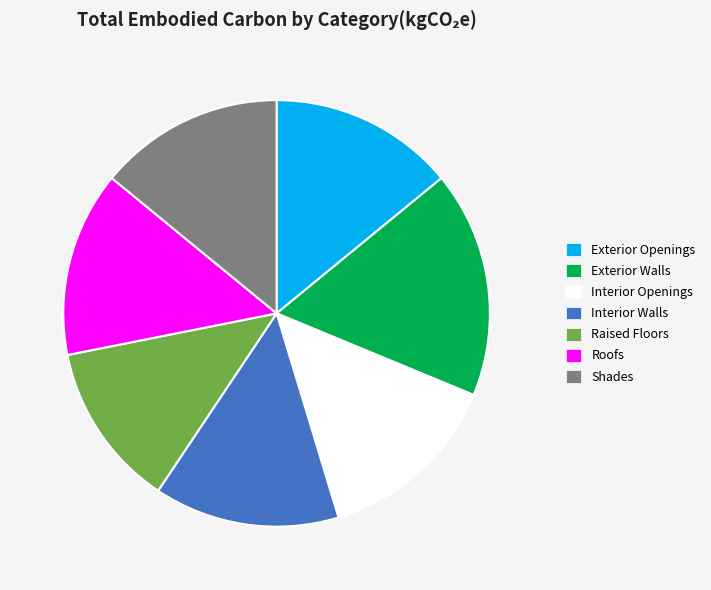

Which slice is the largest?

Exterior Walls